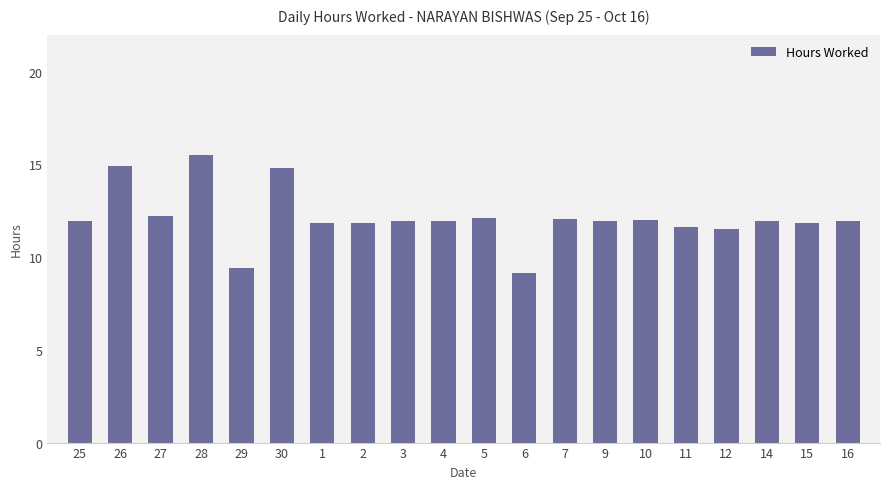

How many data points does each series have?

20